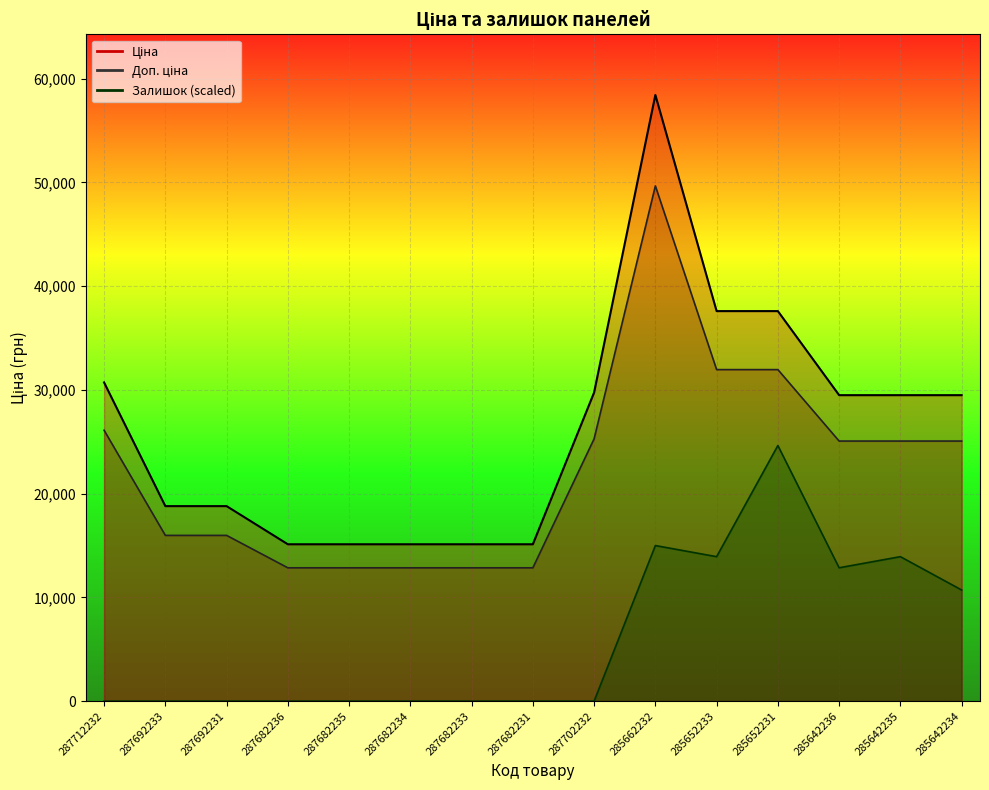

What is the total value across all series at 287712232?

56826.7